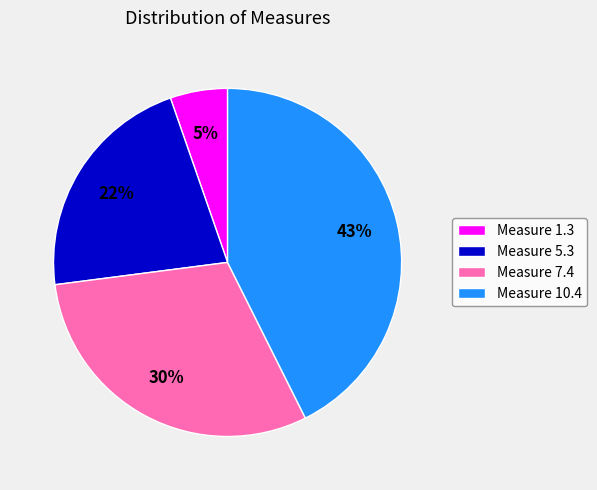

Which has a higher value, Measure 1.3 or Measure 7.4?

Measure 7.4